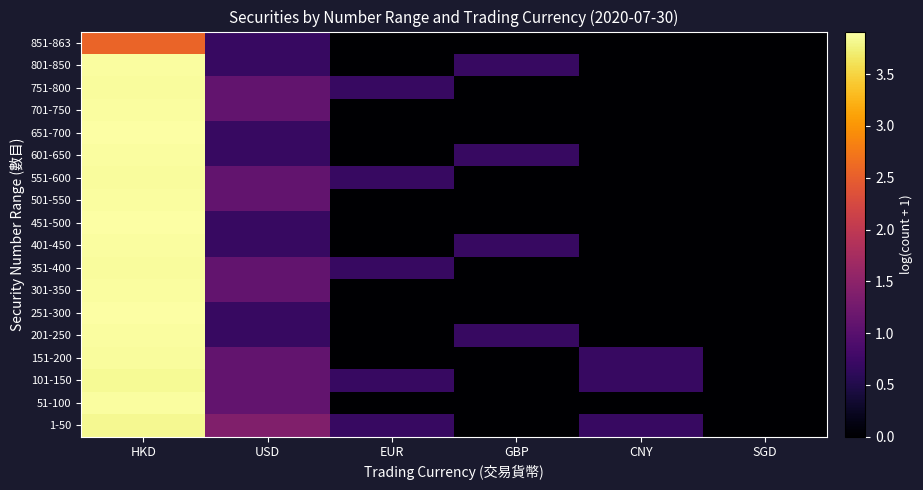

Which series has the largest range (max minus min)?

251-300